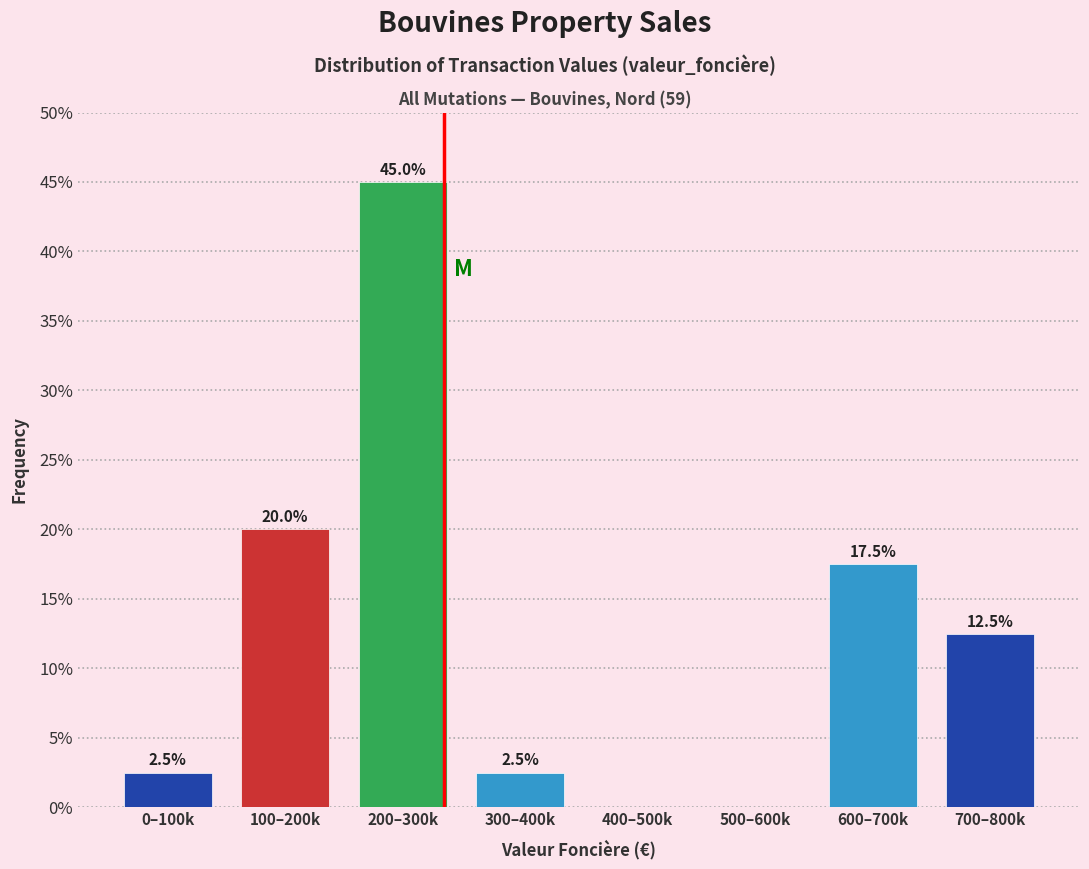

Reading left to right, transcribe all the data shown in this chart.

0–100k=2.5	100–200k=20.0	200–300k=45.0	300–400k=2.5	400–500k=0.0	500–600k=0.0	600–700k=17.5	700–800k=12.5